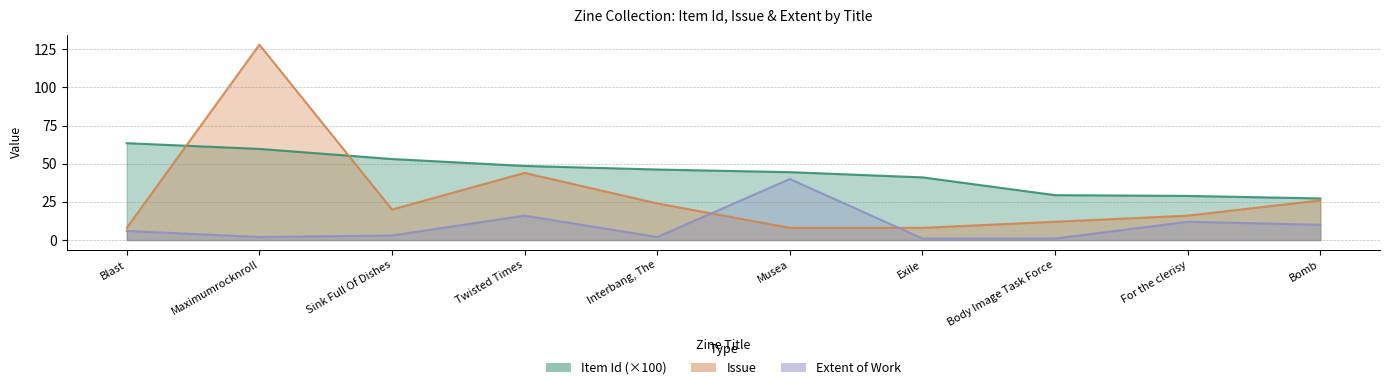

What position from the left is For the clerisy?

9